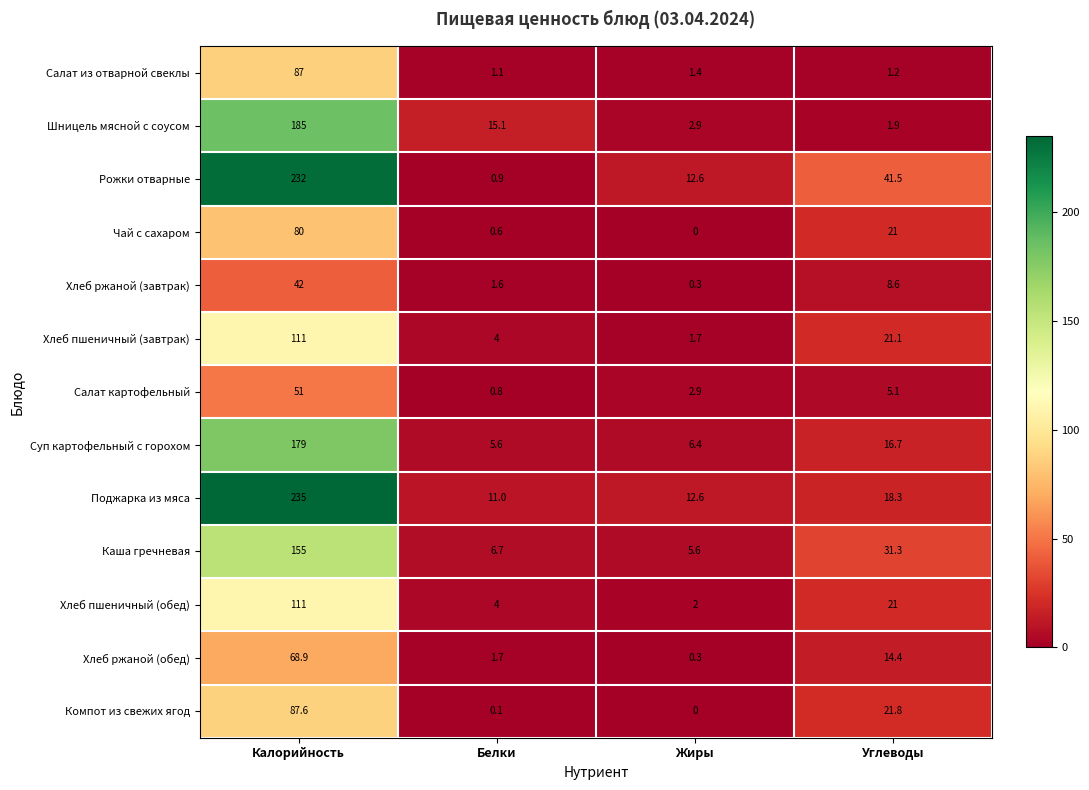

Between Калорийность and Углеводы, which series saw the biggest shift?

Поджарка из мяса